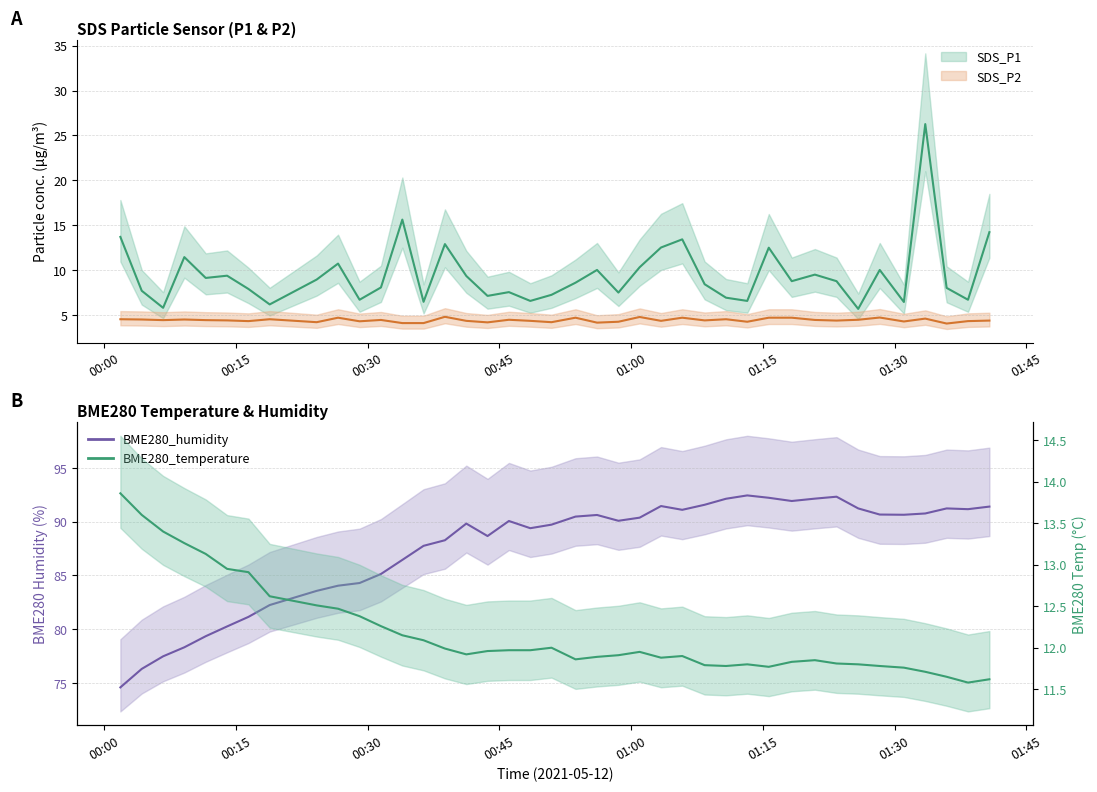

Rank the series by their maximum value, from lowest to highest.

SDS_P2, BME280_temperature, SDS_P1, BME280_humidity